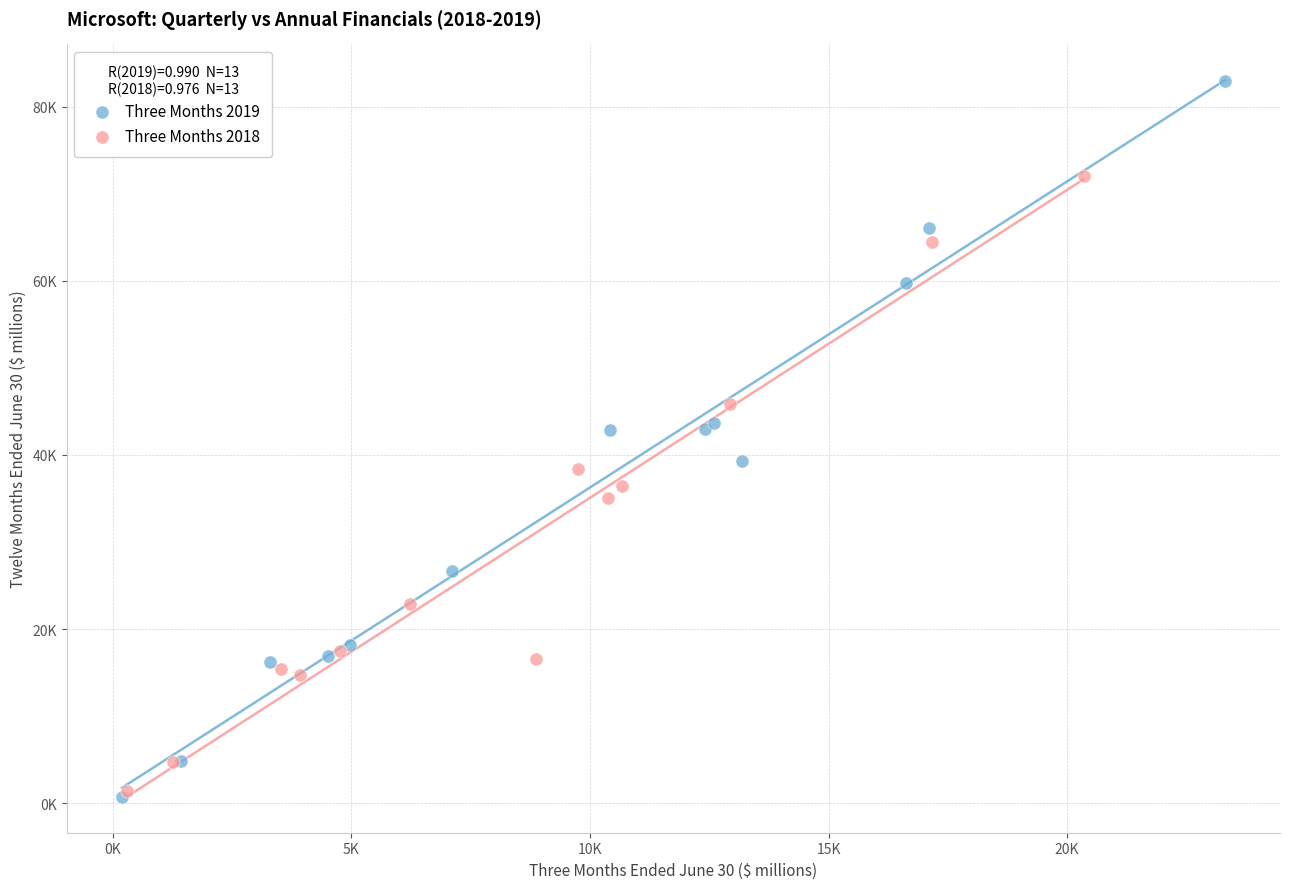

Which series reaches the maximum Y coordinate?

Three Months 2019